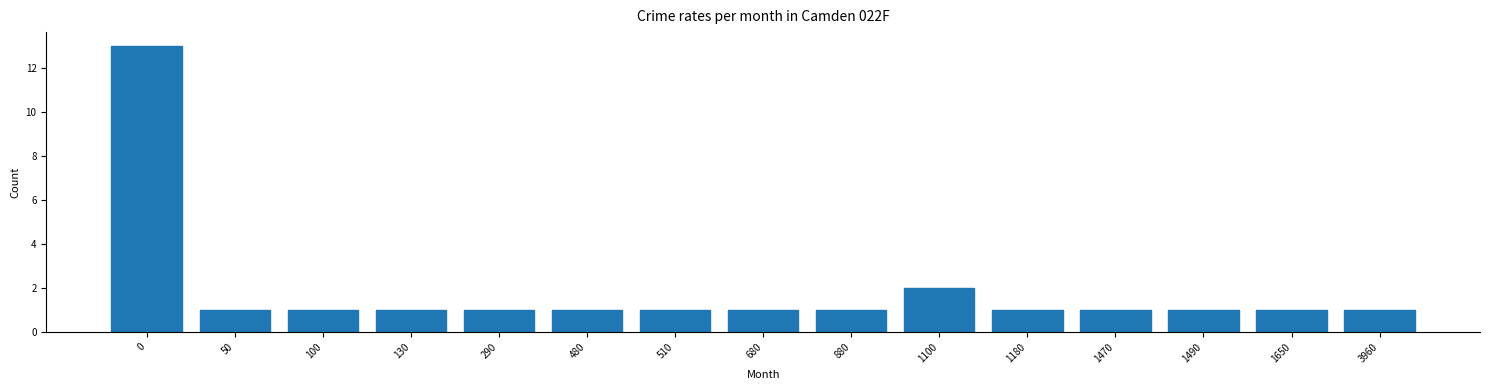

Reading left to right, what are all the values shown in this chart?

13	1	1	1	1	1	1	1	1	2	1	1	1	1	1